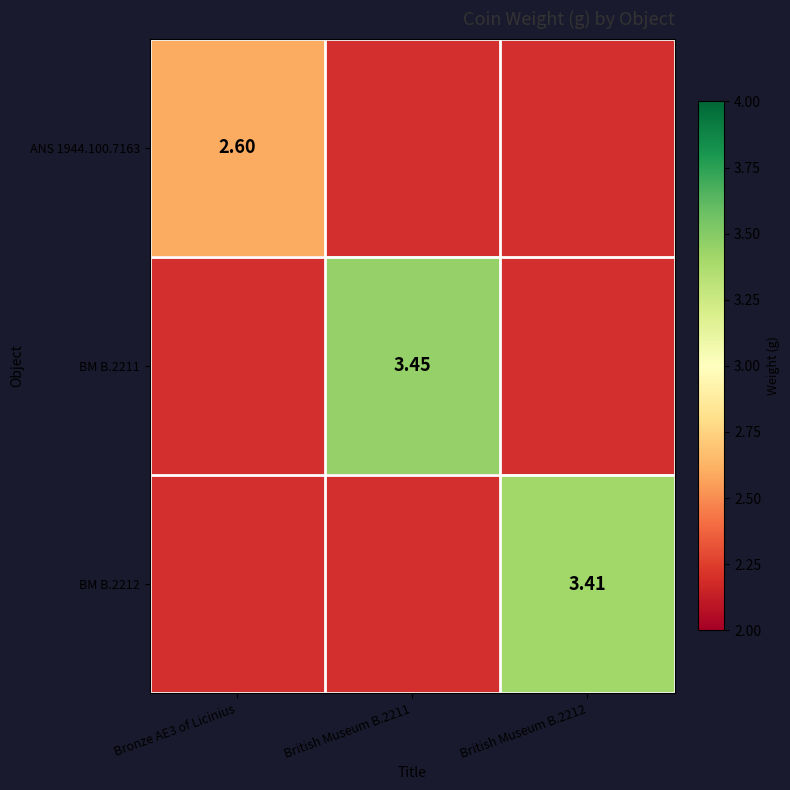

How many distinct data groups are displayed?

3